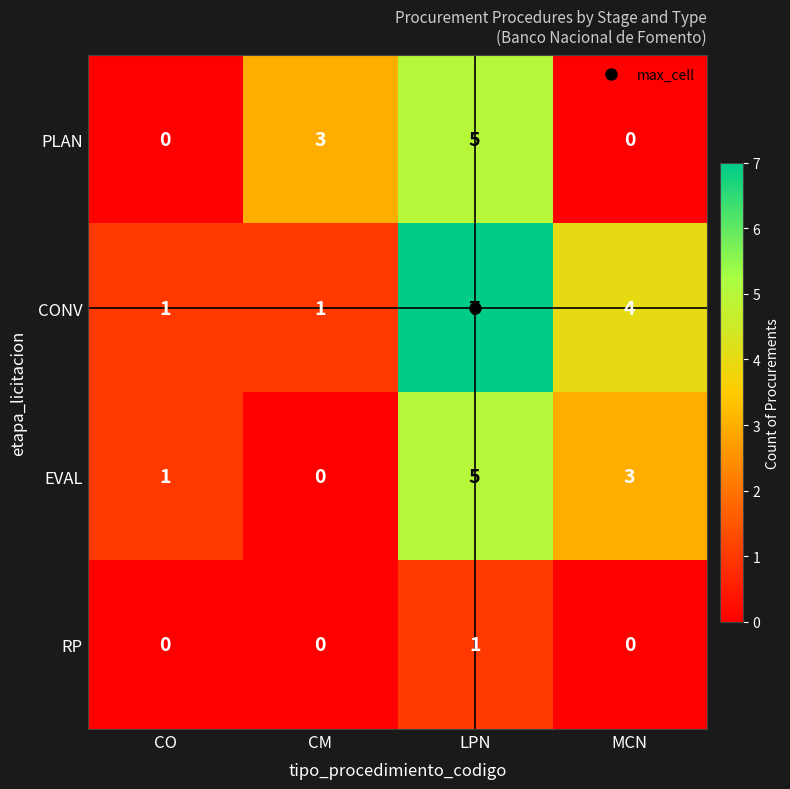

Which series has the largest total across all categories?

CONV